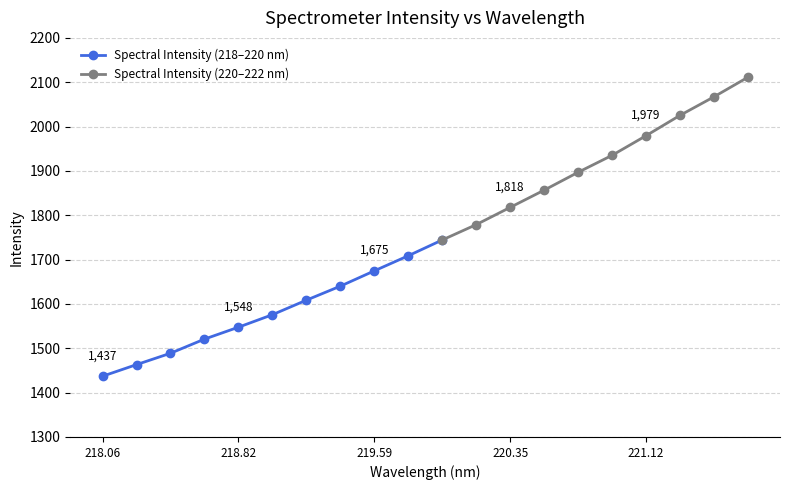

What is the maximum value shown in the chart?

2111.0